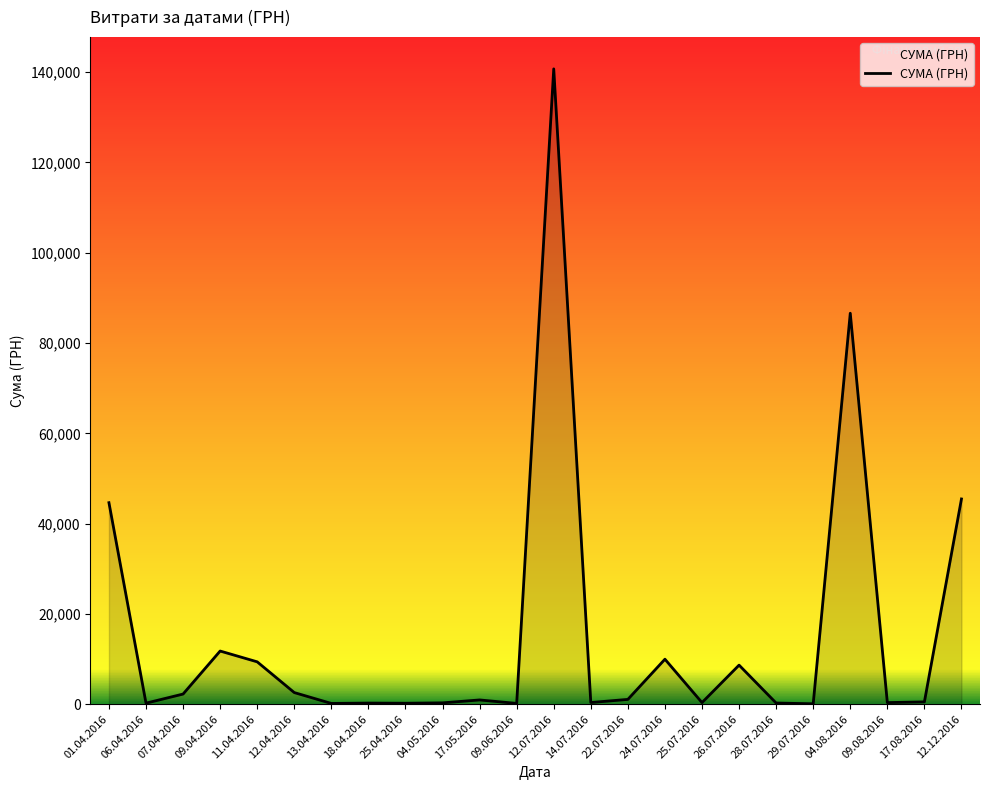

What is the change in value from 25.04.2016 to 22.07.2016?

+856.9